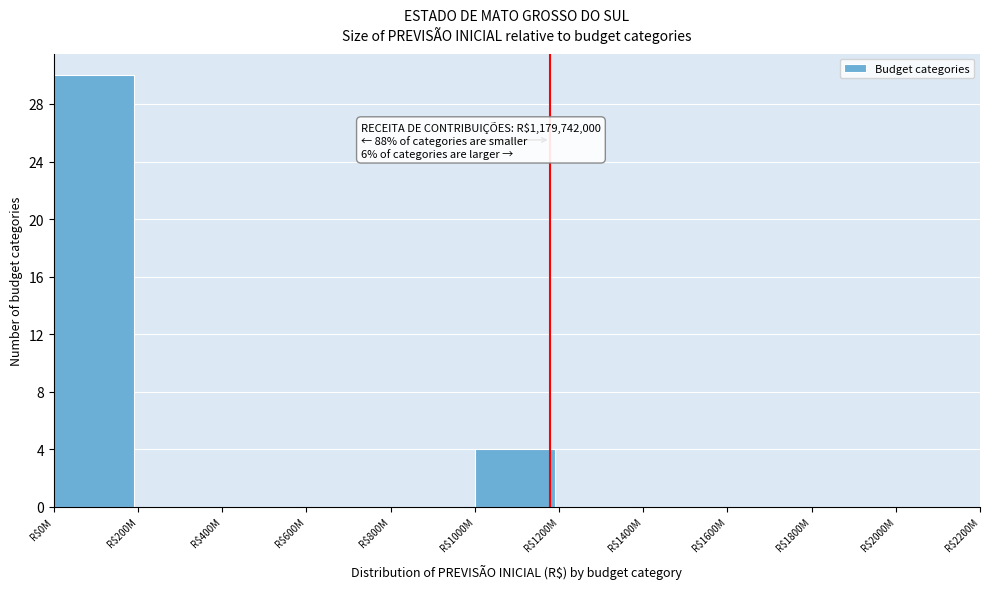

What is the sum of all values?

34